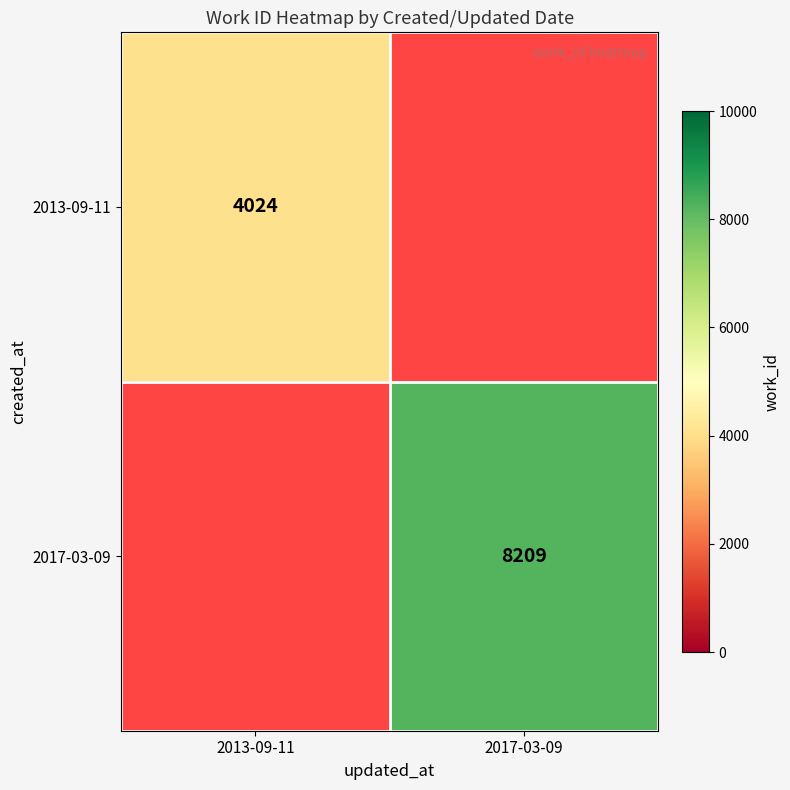

Which category has the highest value across all series?

2017-03-09